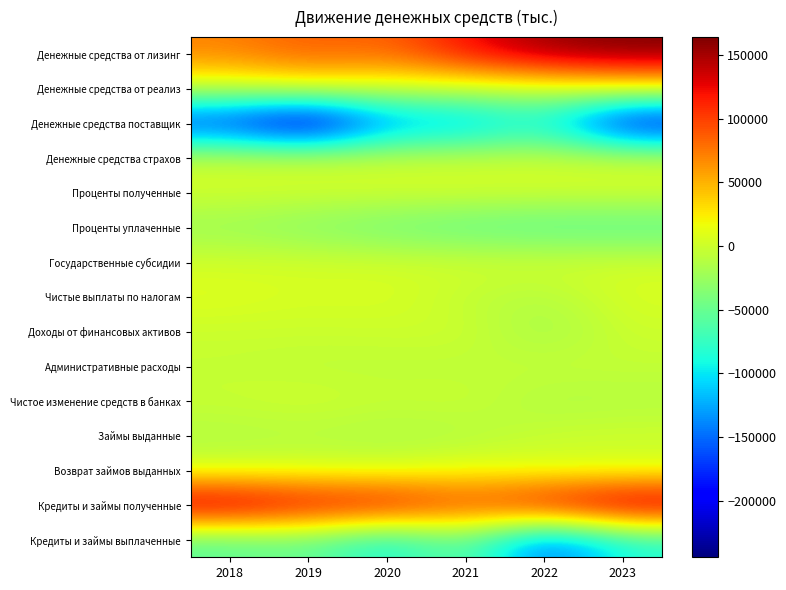

Reading left to right, extract all data points from this chart.

Денежные средства от лизинг: 2018=70580	2019=88717	2020=81090	2021=122243	2022=155299	2023=164065
Денежные средства от реализ: 2018=2	2019=12362	2020=2322	2021=1243	2022=1958	2023=15214
Денежные средства поставщик: 2018=-185171	2019=-244572	2020=-139003	2021=-134112	2022=-92247	2023=-213165
Денежные средства страхов: 2018=-369	2019=-394	2020=-727	2021=-901	2022=-63	2023=-261
Проценты полученные: 2018=2252	2019=2019	2020=3310	2021=4448	2022=3911	2023=3563
Проценты уплаченные: 2018=-26957	2019=-36616	2020=-47085	2021=-55695	2022=-60412	2023=-59924
Государственные субсидии: 2018=2272	2019=2957	2020=2238	2021=2690	2022=3431	2023=2318
Чистые выплаты по налогам: 2018=8982	2019=3865	2020=6579	2021=-5925	2022=-13592	2023=5783
Доходы от финансовых активов: 2018=-1309	2019=-1110	2020=-690	2021=1378	2022=-21711	2023=-16
Административные расходы: 2018=-4633	2019=-7947	2020=-7323	2021=-8169	2022=-2251	2023=-5090
Чистое изменение средств в банках: 2018=-2293	2019=2229	2020=-3580	2021=-36	2022=-15413	2023=-12578
Займы выданные: 2018=-14021	2019=-12360	2020=-15908	2021=-14264	2022=-1599	2023=0
Возврат займов выданных: 2018=1056	2019=3897	2020=1446	2021=13166	2022=4945	2023=4096
Кредиты и займы полученные: 2018=157895	2019=134702	2020=134836	2021=100535	2022=134263	2023=160288
Кредиты и займы выплаченные: 2018=-58120	2019=-49401	2020=-96352	2021=-44708	2022=-159979	2023=-86439